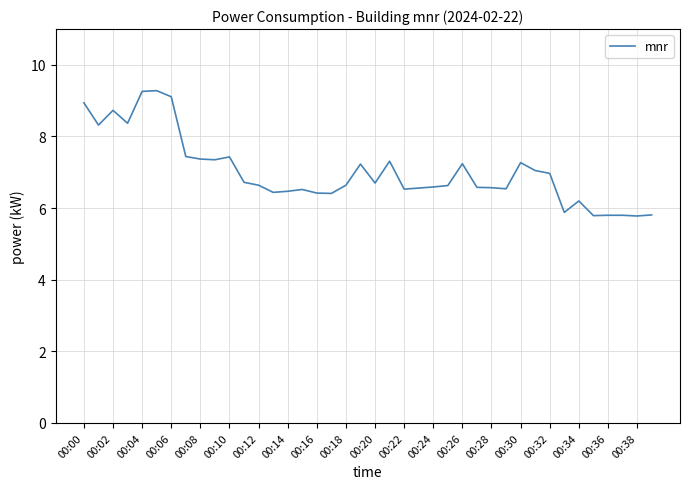

What is the maximum value shown in the chart?

9.3